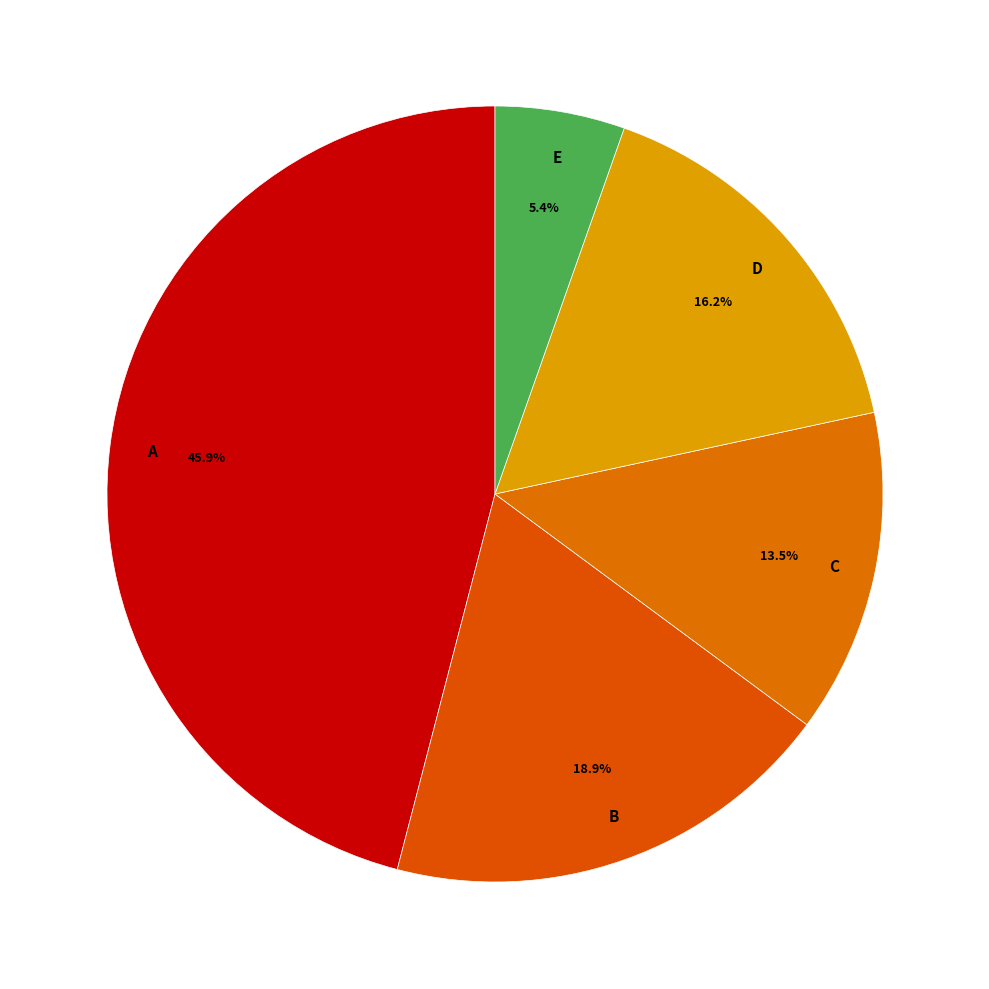

What is the smallest slice in the pie chart?

E